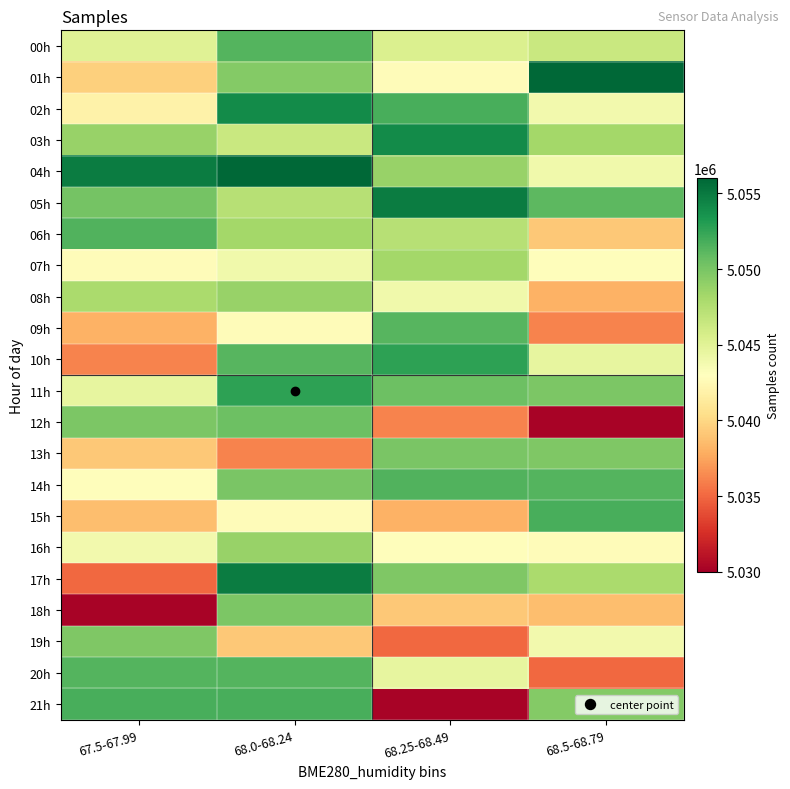

What is the difference between the highest and lowest values at 68.25-68.49?

24568